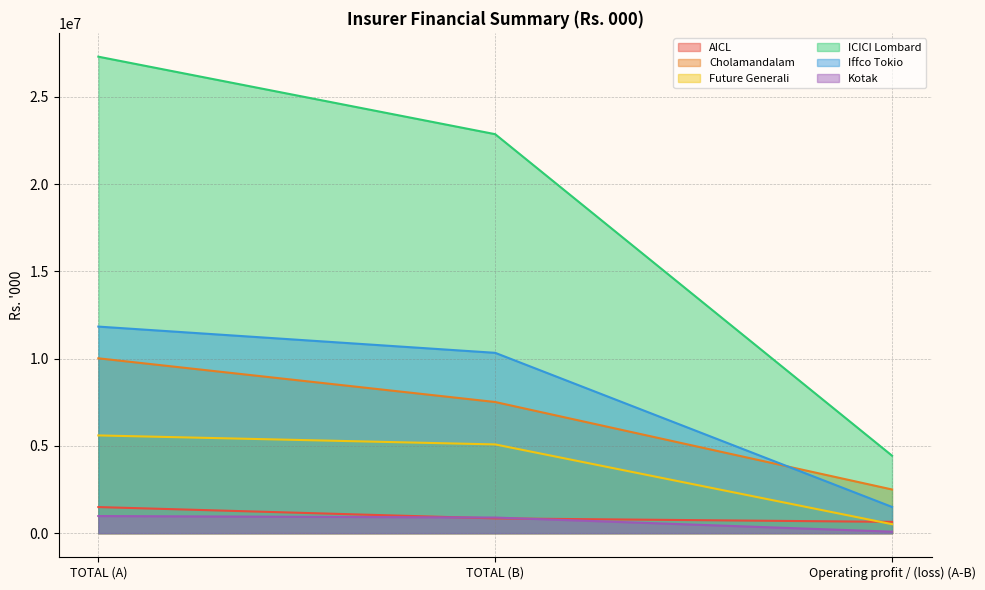

Which series changed the most between TOTAL (A) and TOTAL (B)?

ICICI Lombard